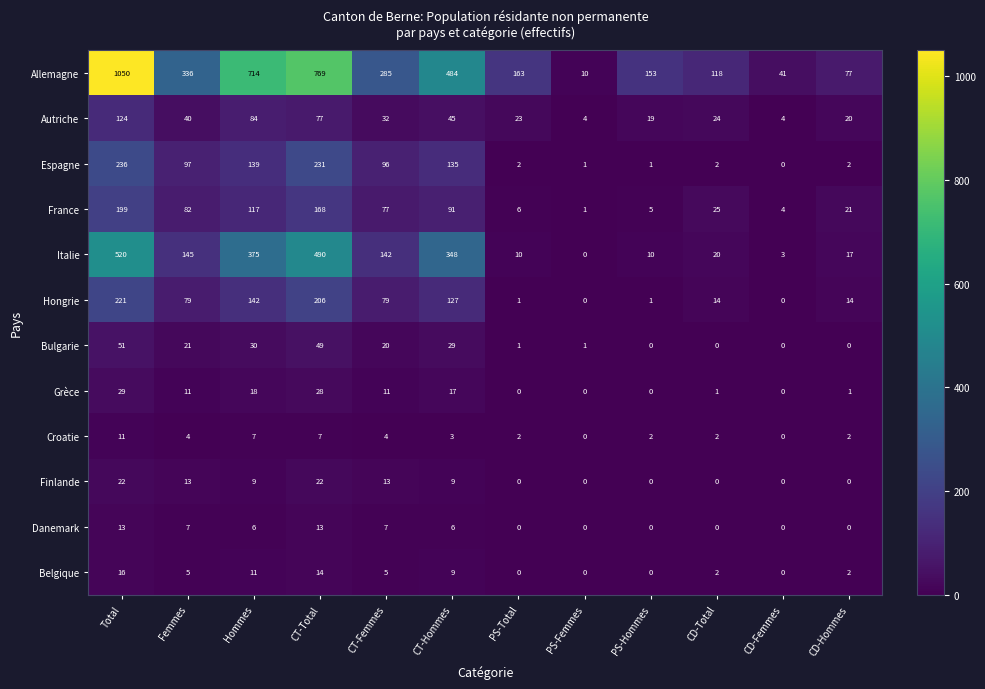

At Total, list the series in order from smallest to largest.

Croatie, Danemark, Belgique, Finlande, Grèce, Bulgarie, Autriche, France, Hongrie, Espagne, Italie, Allemagne